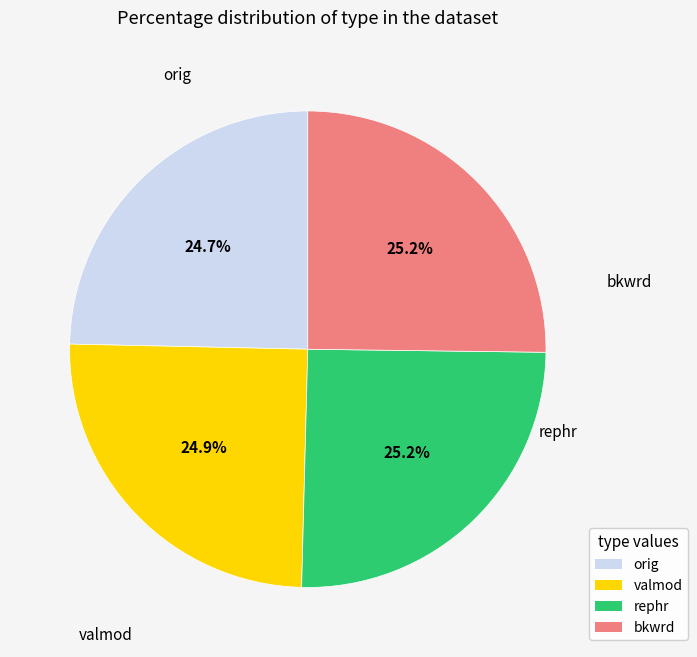

What portion of the pie excludes bkwrd?

74.8%